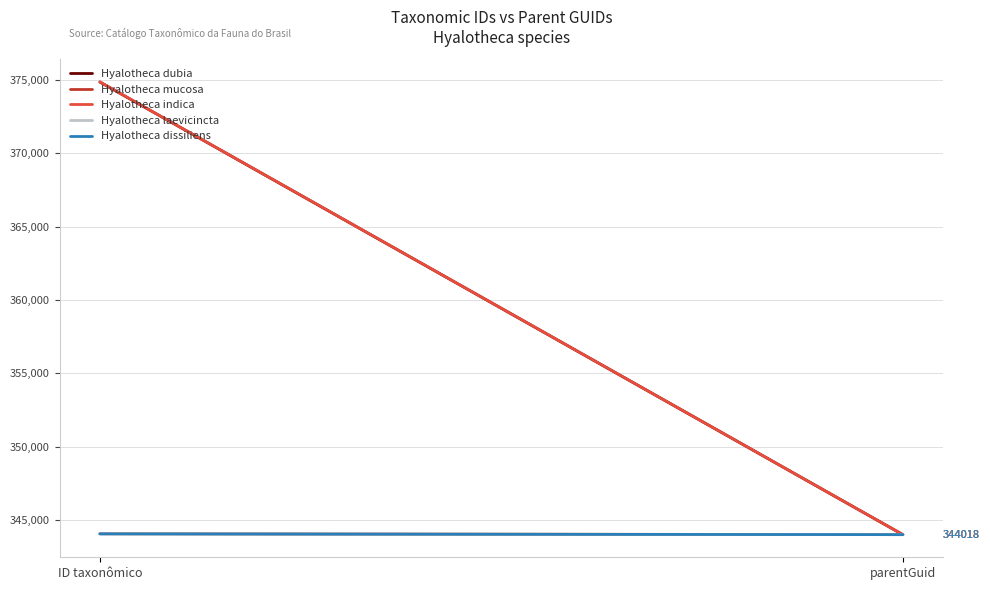

Rank the series by their maximum value, from highest to lowest.

Hyalotheca indica, Hyalotheca dubia, Hyalotheca mucosa, Hyalotheca laevicincta, Hyalotheca dissiliens